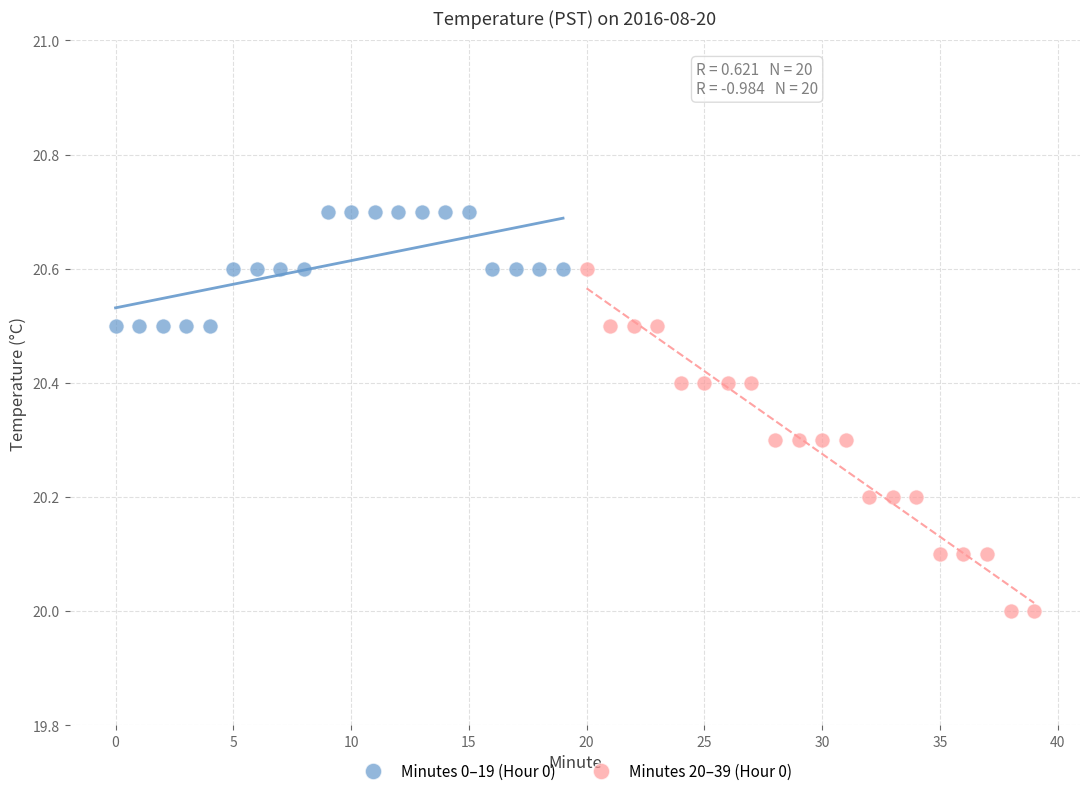

Which series contains the lowest Y value?

Minutes 20–39 (Hour 0)